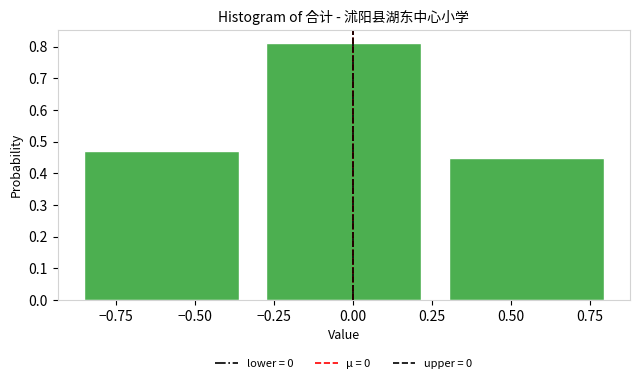

Over which range of the x-axis is the bar tallest?

-0.30 to 0.25